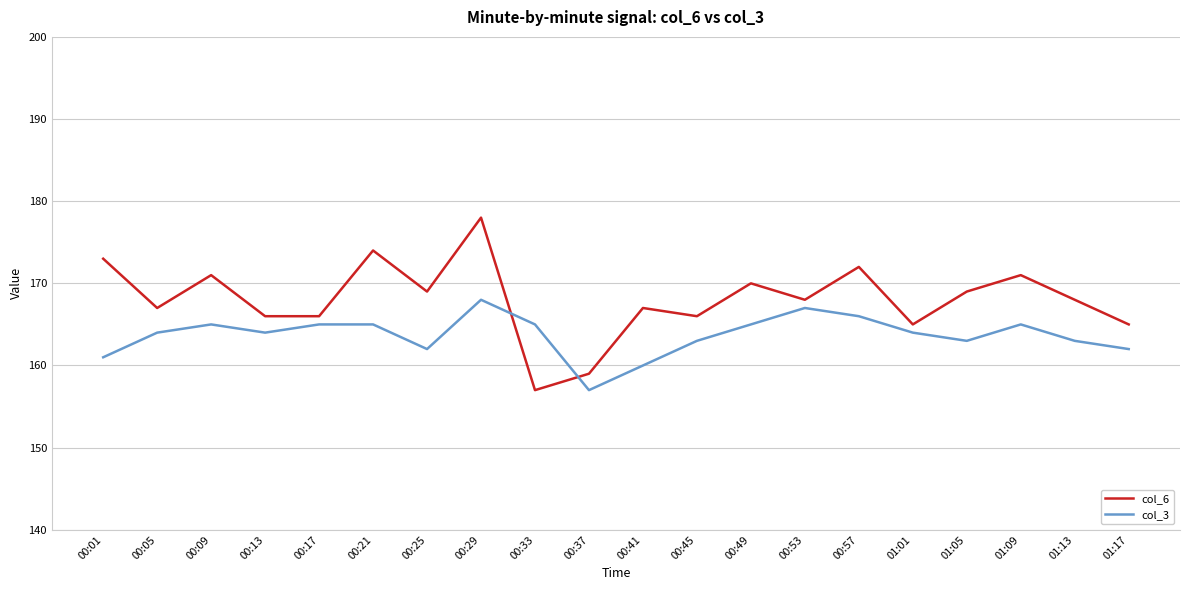

Where is the first local minimum for col_6?

00:05